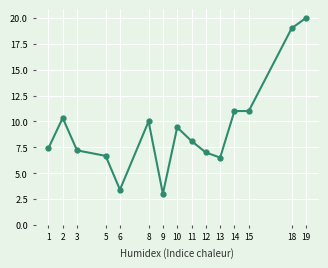

Read the value at 13.

6.5